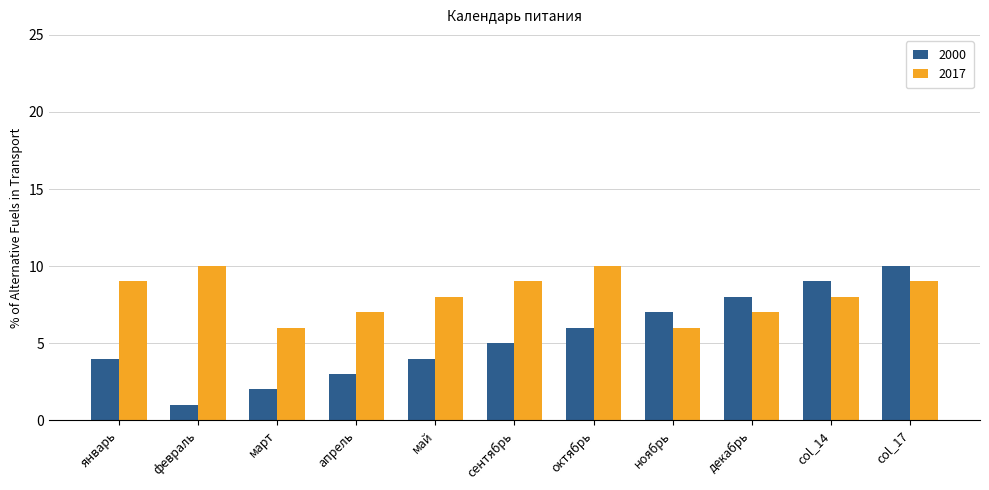

Reading right to left, extract all data points from this chart.

2000: 10	9	8	7	6	5	4	3	2	1	4
2017: 9	8	7	6	10	9	8	7	6	10	9